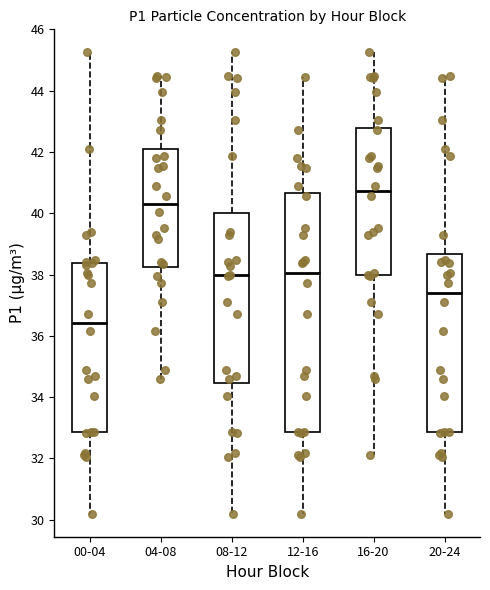

Where does the median line of the box for 12-16 sit on the y-axis? The values are not printed on the chart, so give them approximately, as read against the axis.

38.0